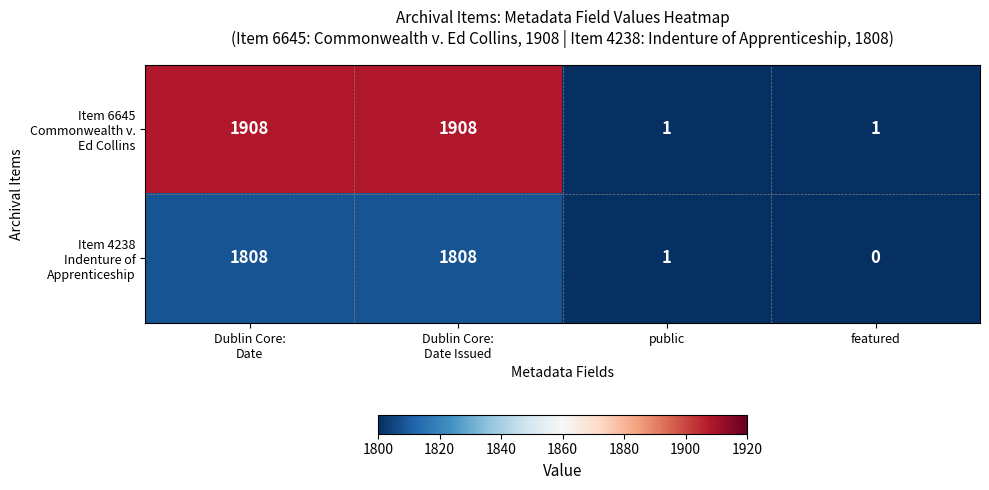

What is the maximum value shown in the chart?

1908